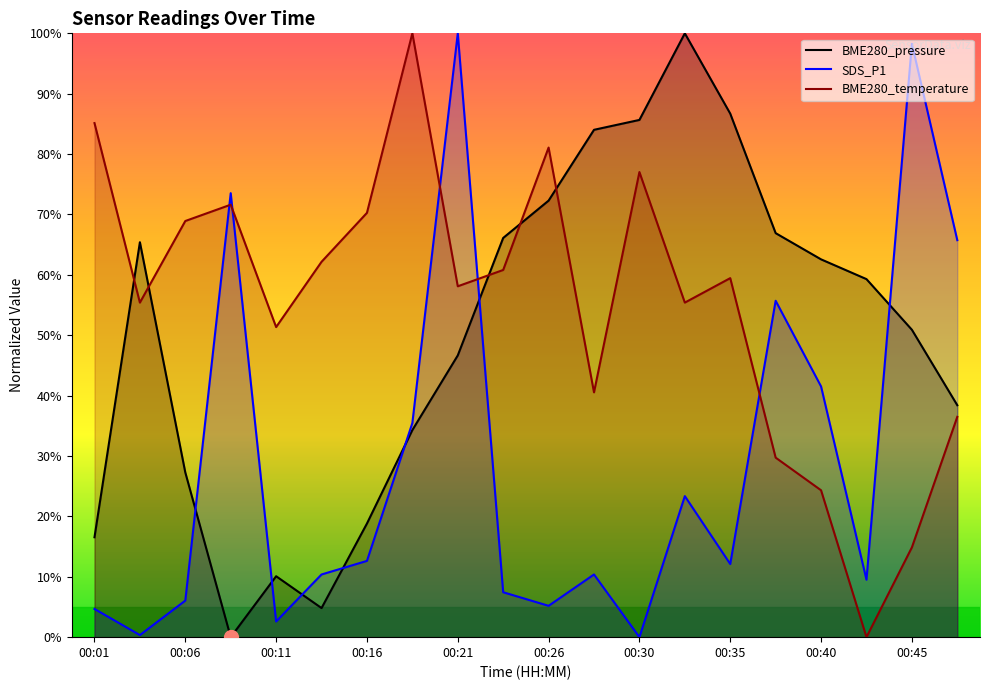

What is the maximum value for BME280_temperature?

100.0